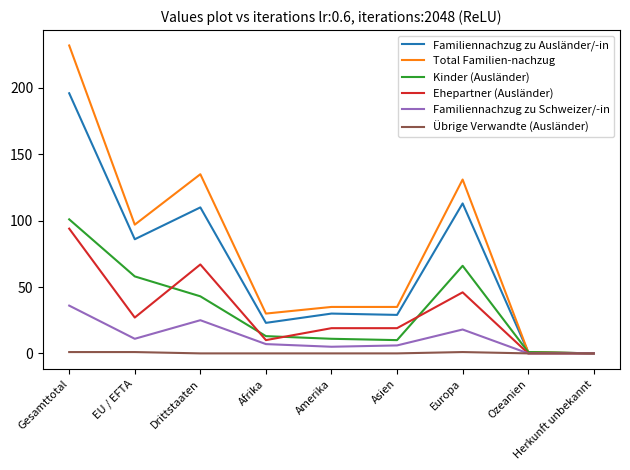

What is the maximum value for Familiennachzug zu Ausländer/-in?

196